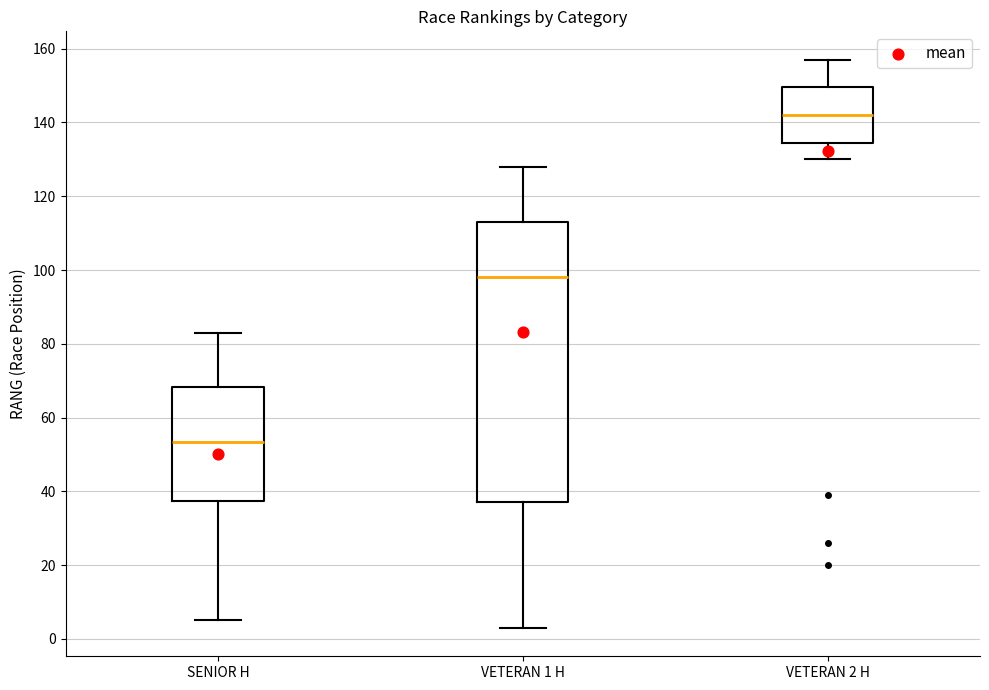

Reading left to right, read every box against the y-axis: the position of its median line, the range the box covers, and the ends of its whiskers. The values are not printed on the chart, so give them approximately, as read against the axis.

SENIOR H: median 54, box 38 to 68, whiskers 6 to 84
VETERAN 1 H: median 98, box 38 to 114, whiskers 4 to 128
VETERAN 2 H: median 142, box 134 to 150, whiskers 130 to 158